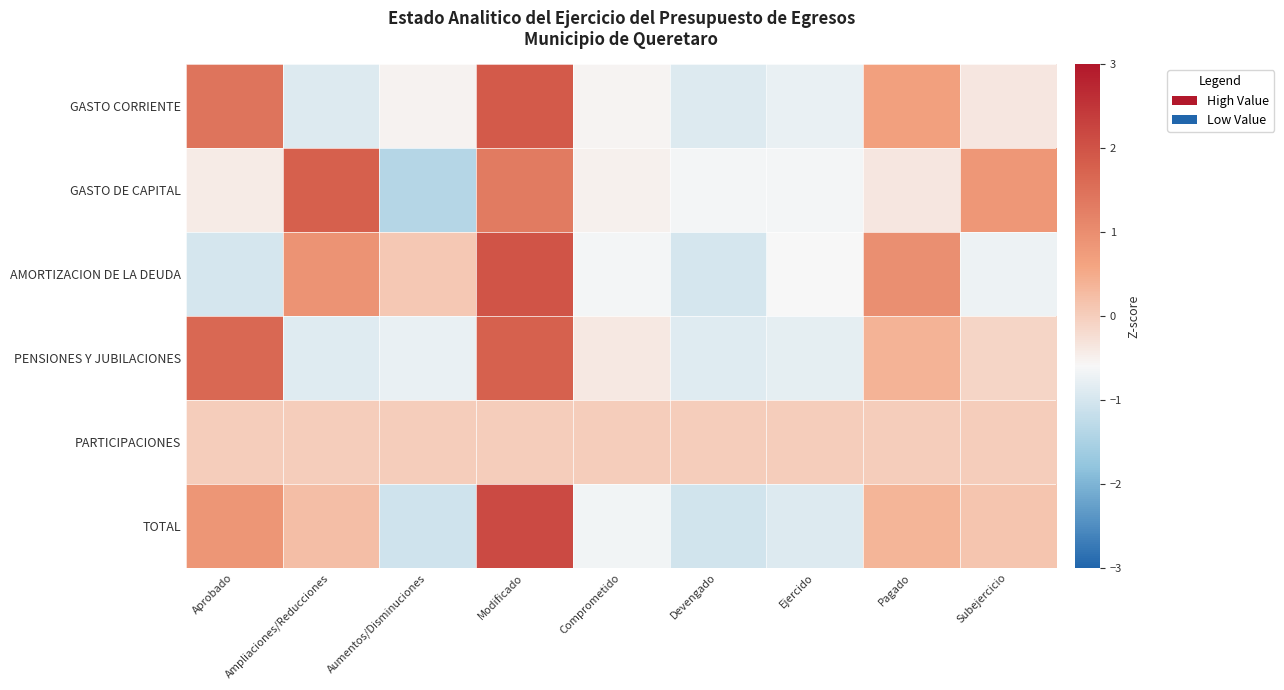

Reading left to right, extract all data points from this chart.

GASTO CORRIENTE: Aprobado=1.4	Ampliaciones/Reducciones=-0.9	Aumentos/Disminuciones=-0.5	Modificado=1.9	Comprometido=-0.5	Devengado=-0.9	Ejercido=-0.8	Pagado=0.7	Subejercicio=-0.4
GASTO DE CAPITAL: Aprobado=-0.4	Ampliaciones/Reducciones=1.8	Aumentos/Disminuciones=-1.4	Modificado=1.3	Comprometido=-0.5	Devengado=-0.7	Ejercido=-0.7	Pagado=-0.4	Subejercicio=0.8
AMORTIZACION DE LA DEUDA: Aprobado=-1.0	Ampliaciones/Reducciones=0.9	Aumentos/Disminuciones=0.1	Modificado=2.0	Comprometido=-0.6	Devengado=-1.0	Ejercido=-0.6	Pagado=1.0	Subejercicio=-0.7
PENSIONES Y JUBILACIONES: Aprobado=1.6	Ampliaciones/Reducciones=-0.9	Aumentos/Disminuciones=-0.8	Modificado=1.8	Comprometido=-0.4	Devengado=-0.9	Ejercido=-0.8	Pagado=0.4	Subejercicio=-0.1
PARTICIPACIONES: Aprobado=0.0	Ampliaciones/Reducciones=0.0	Aumentos/Disminuciones=0.0	Modificado=0.0	Comprometido=0.0	Devengado=0.0	Ejercido=0.0	Pagado=0.0	Subejercicio=0.0
TOTAL: Aprobado=0.9	Ampliaciones/Reducciones=0.2	Aumentos/Disminuciones=-1.1	Modificado=2.1	Comprometido=-0.7	Devengado=-1.0	Ejercido=-0.9	Pagado=0.4	Subejercicio=0.1